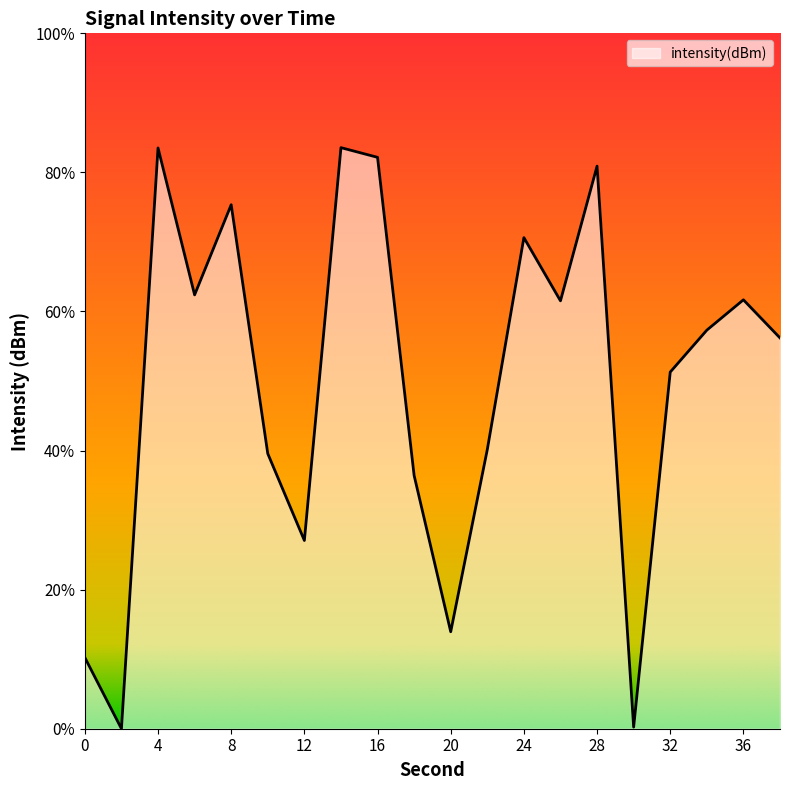

How many interior local valleys (lower than both neighbors) does the data have?

6